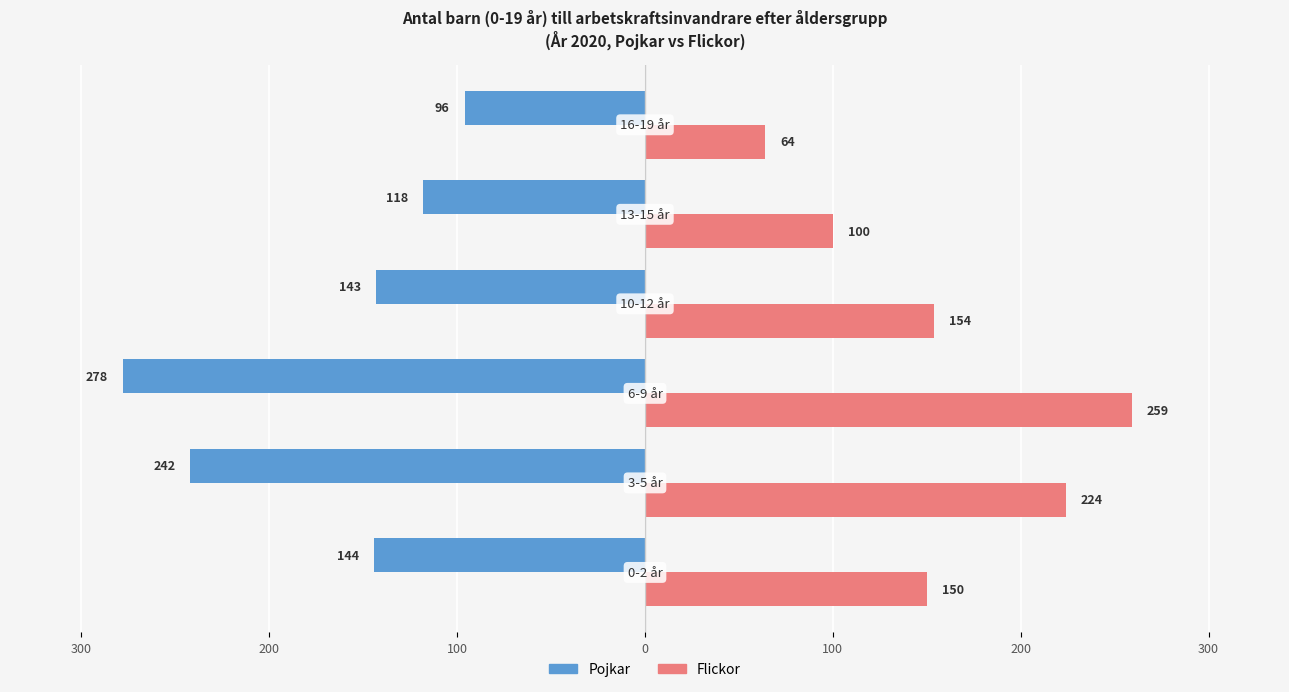

What is the average value of the Flickor series?

158